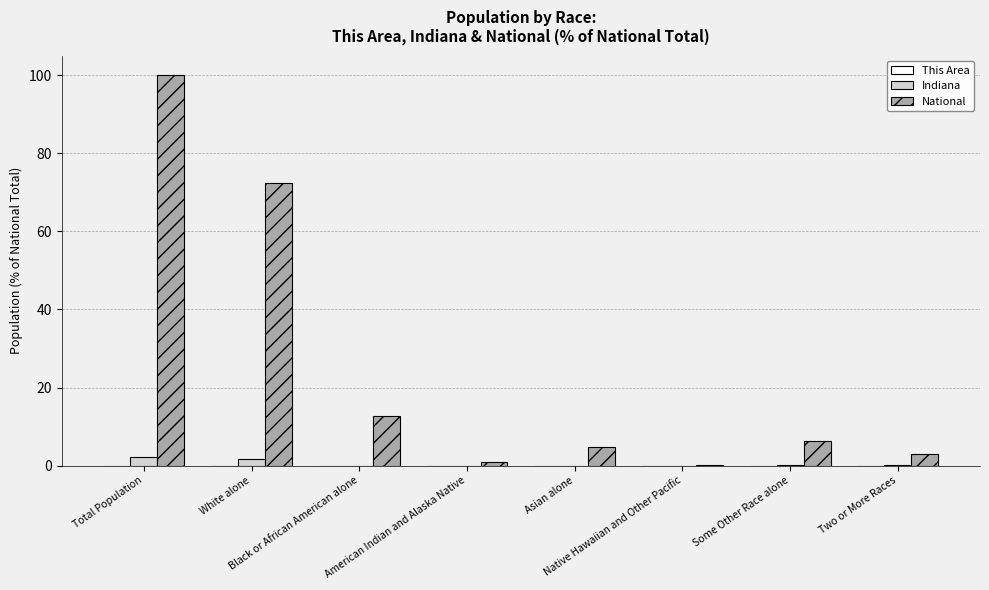

What is the total value across all series at American Indian and Alaska Native?

1.0